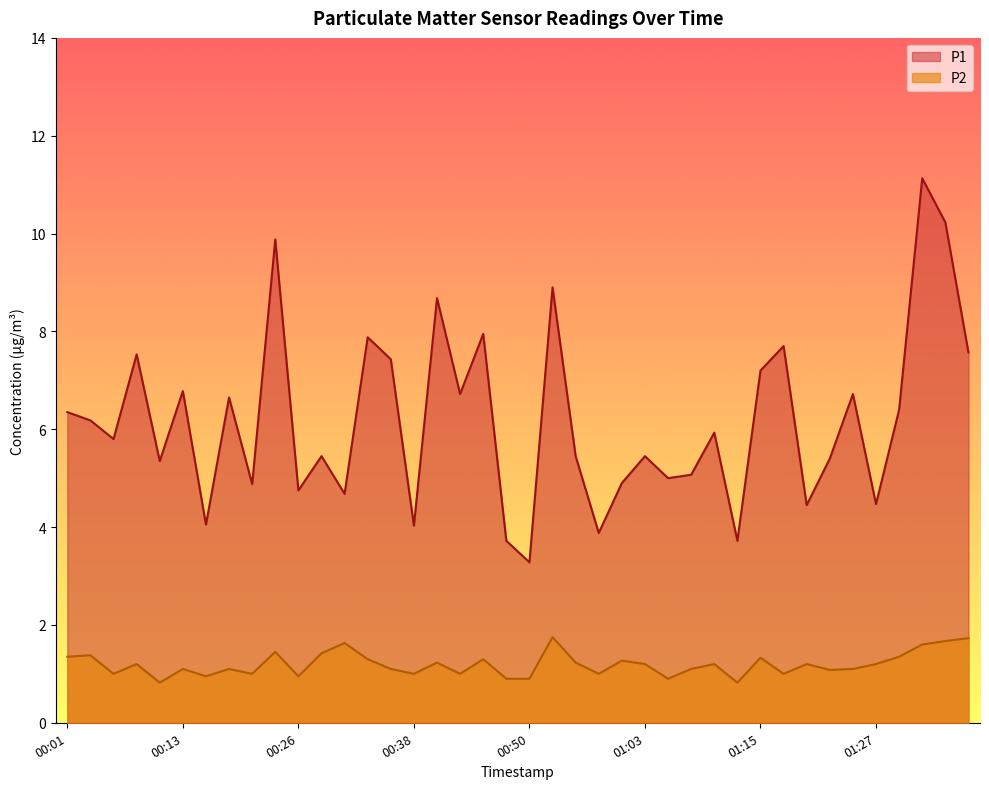

What is the label of the 23rd point from the right?

00:43